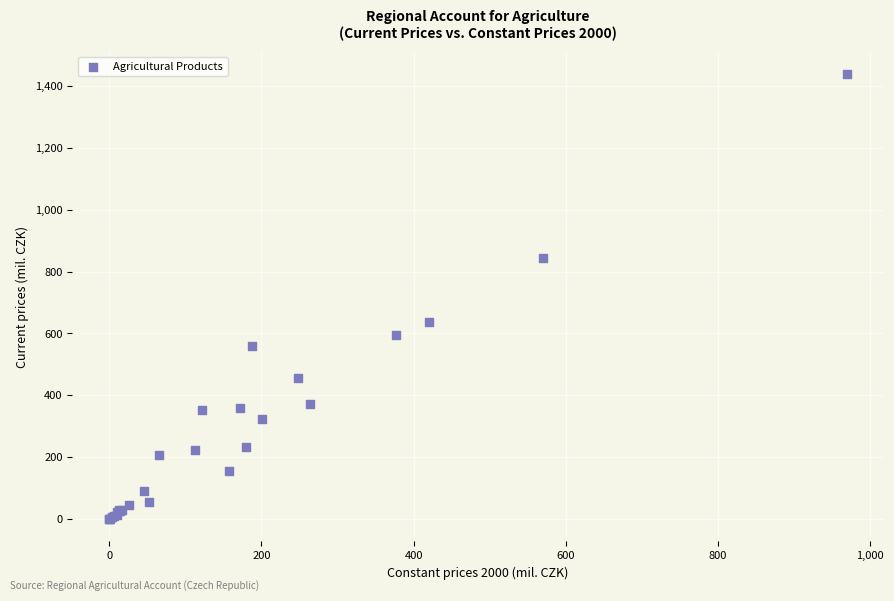

What Y value in the scatter plot is closest to 719?

637.5